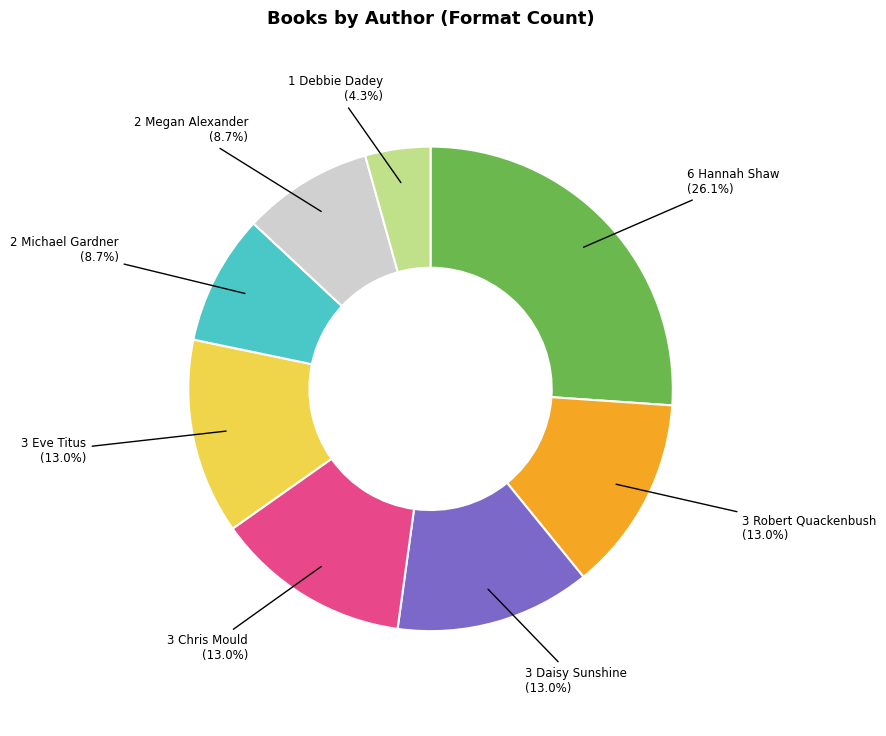

Is there any slice that represents more than half of the pie?

No